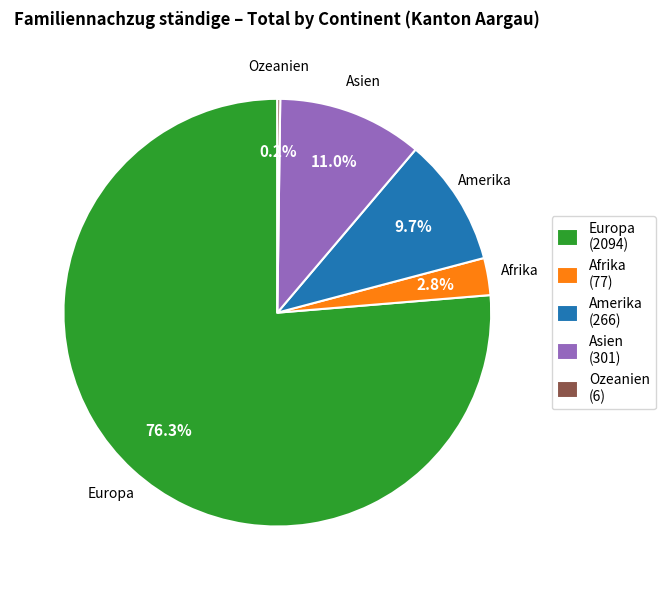

Which has a higher value, Amerika (266) or Asien (301)?

Asien (301)